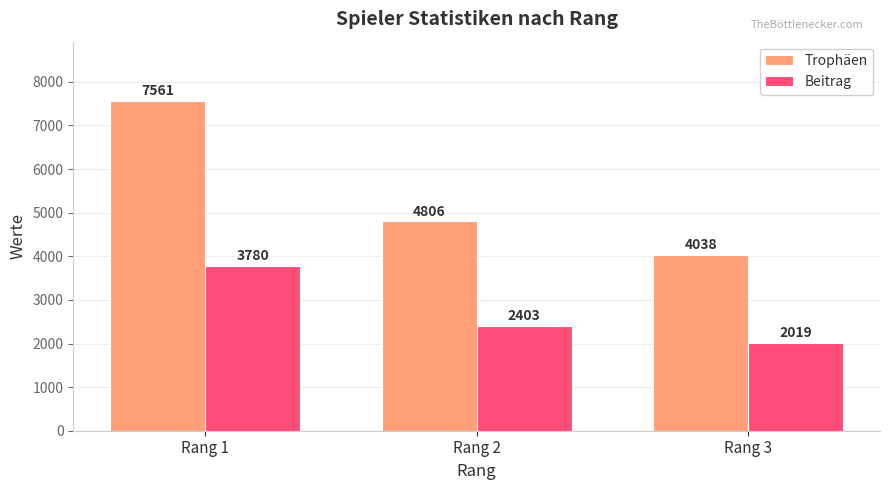

List the series in order of their overall mean, lowest first.

Beitrag, Trophäen